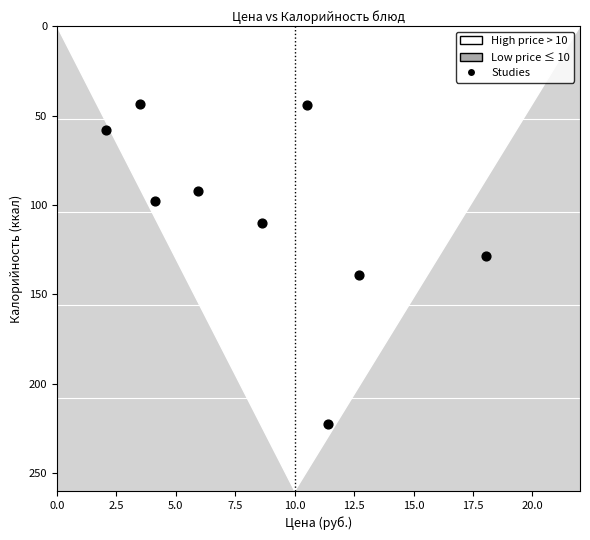

What is the range of Y values (max minus min)?

179.0